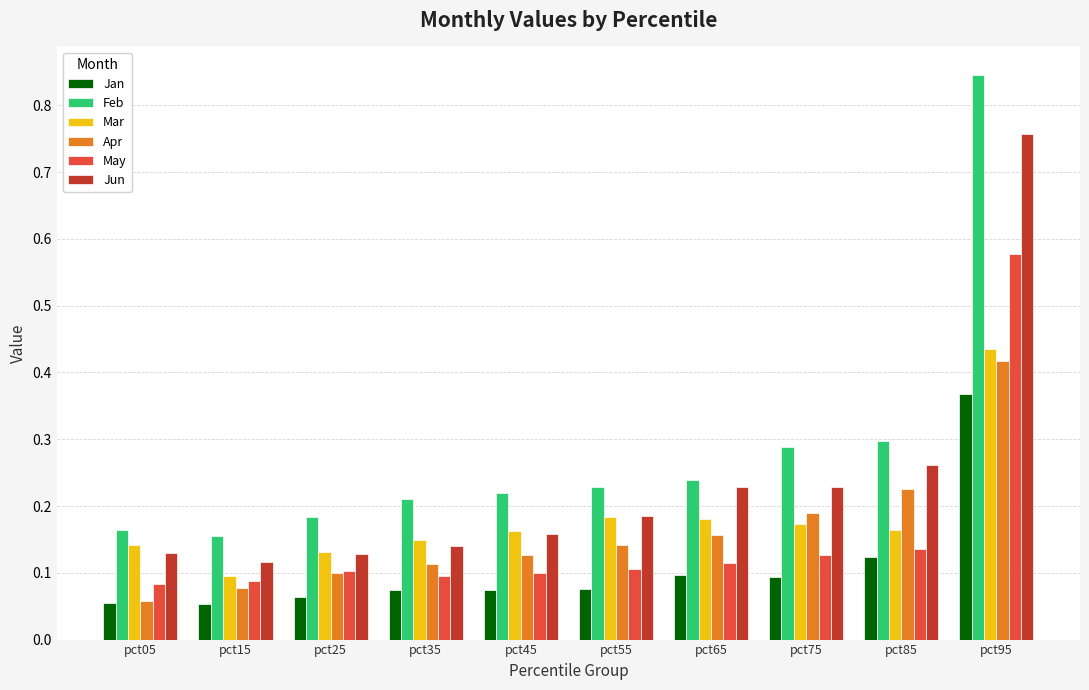

At how many categories does at least one series exceed 0?

10